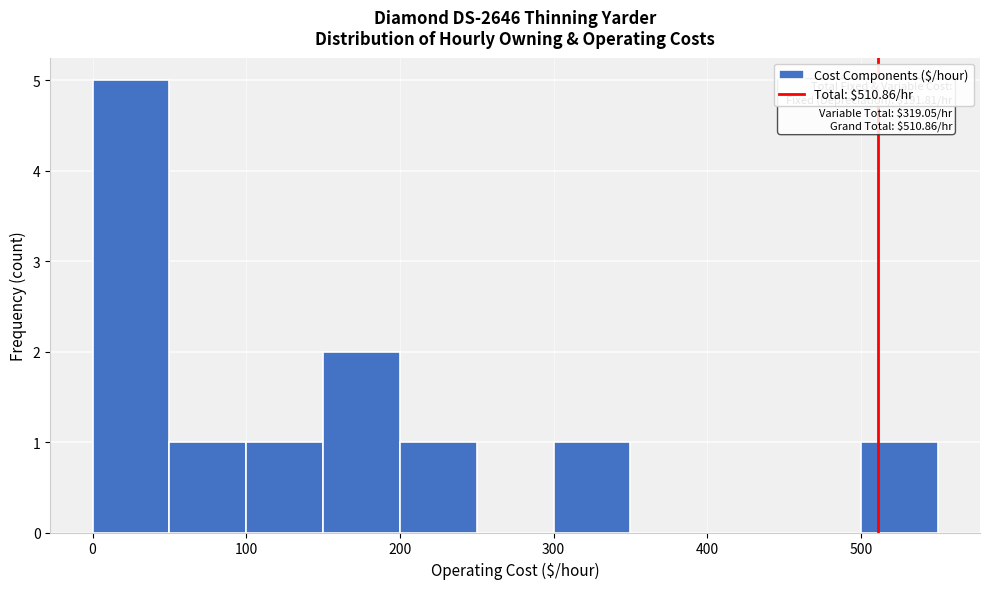

Which range on the x-axis has the tallest bar?

0 to 50